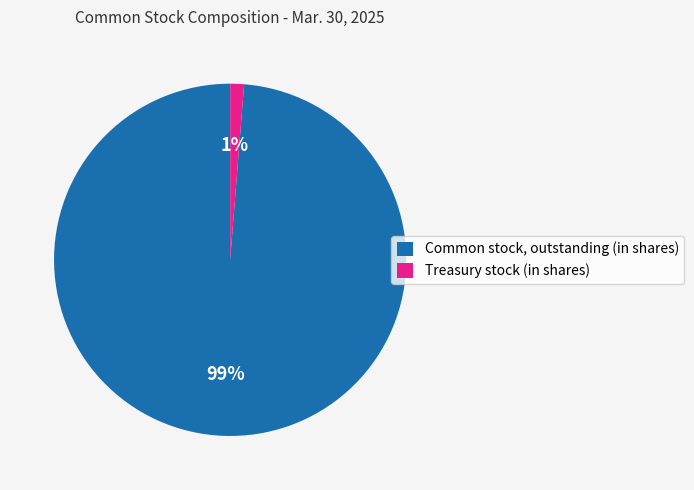

Is there a majority slice in this chart?

Yes